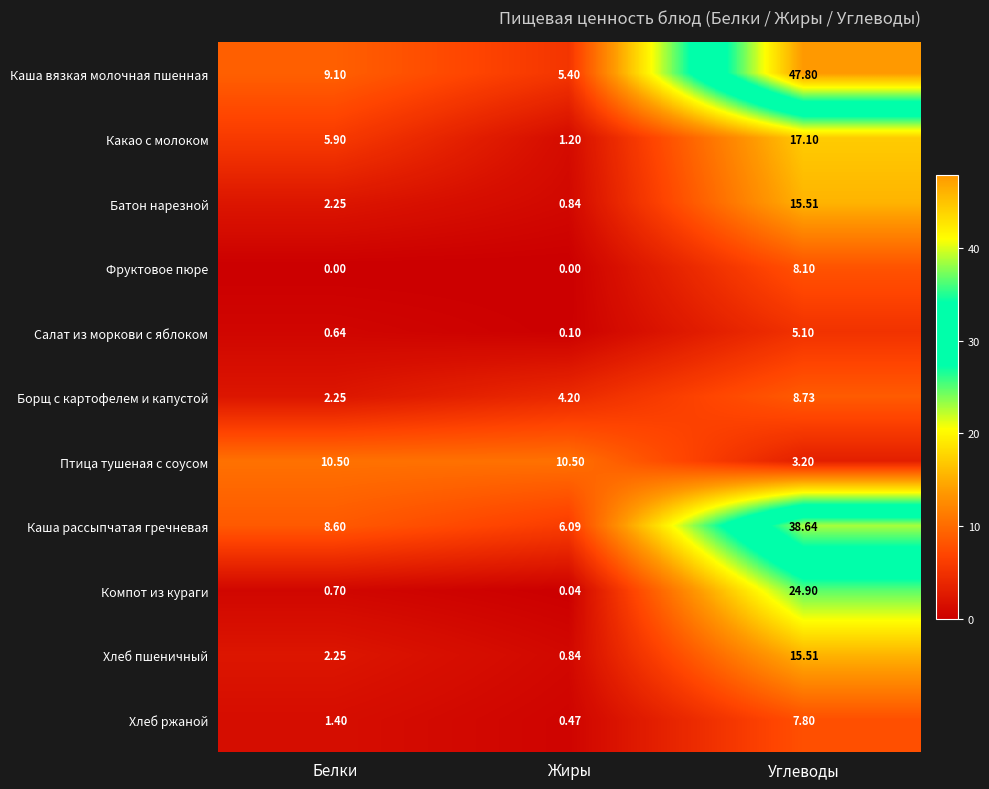

What is the total value across all series at Углеводы?

192.4